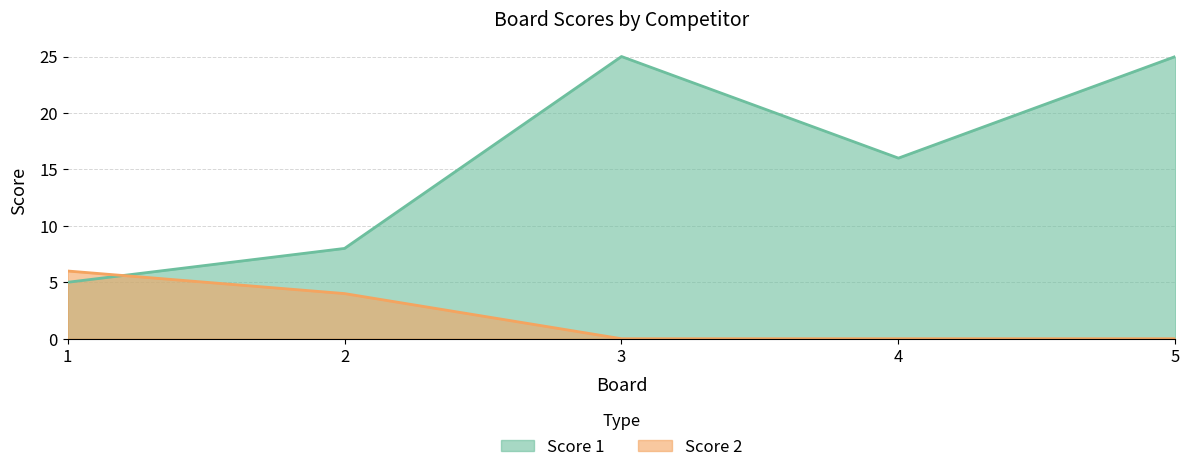

At which category is the sum across all series the highest?

3